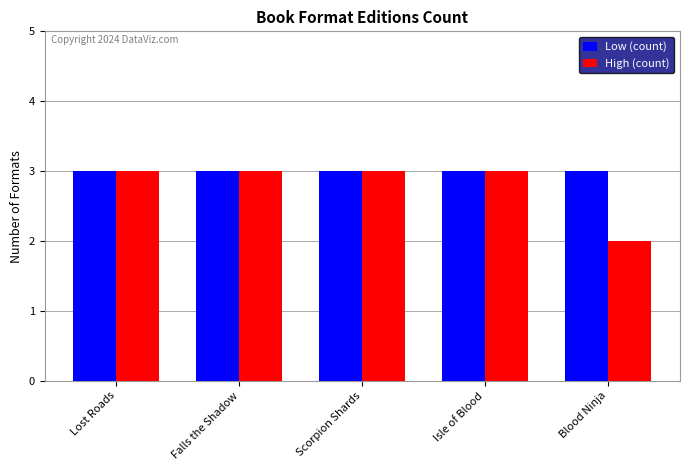

Is the value of High (count) at Blood Ninja greater than the value of Low (count) at Lost Roads?

No